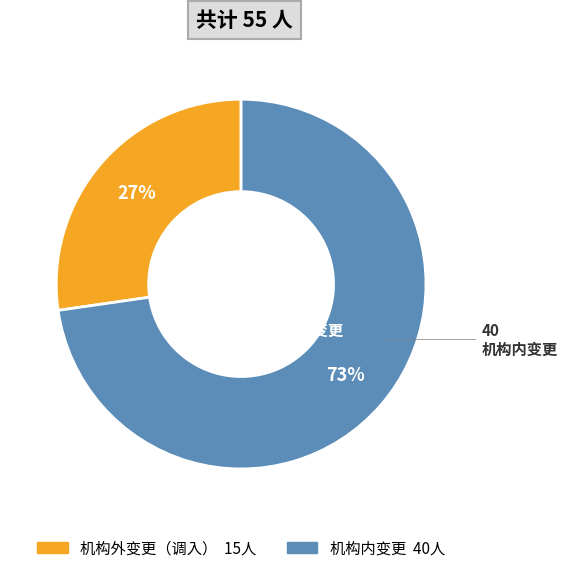

How many slices are in this pie chart?

2